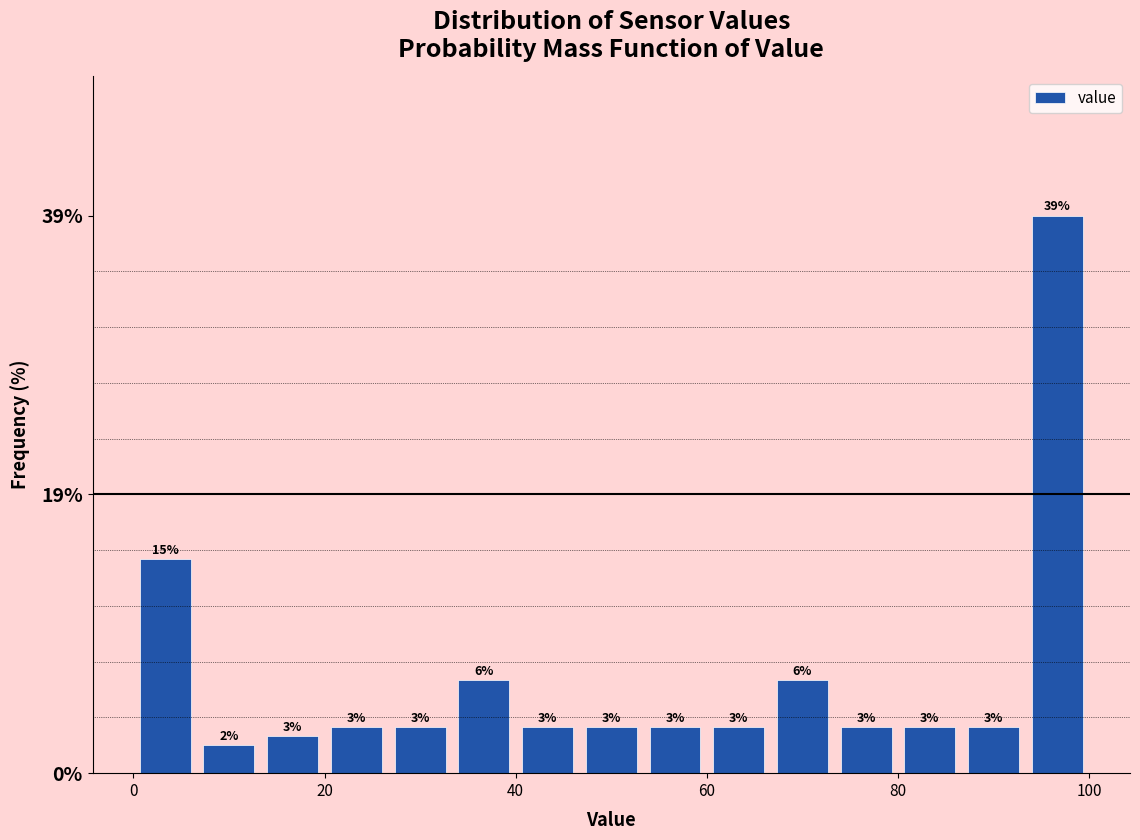

Read against the x-axis, roughly where is the centre of the tallest bar?

96